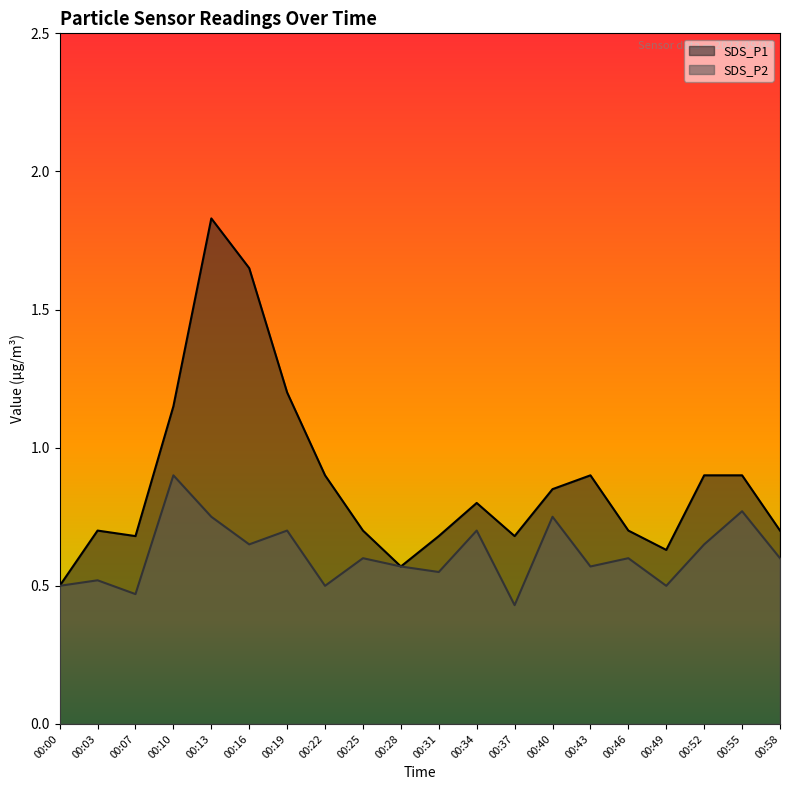

True or false: SDS_P1 and SDS_P2 intersect in this chart.

False